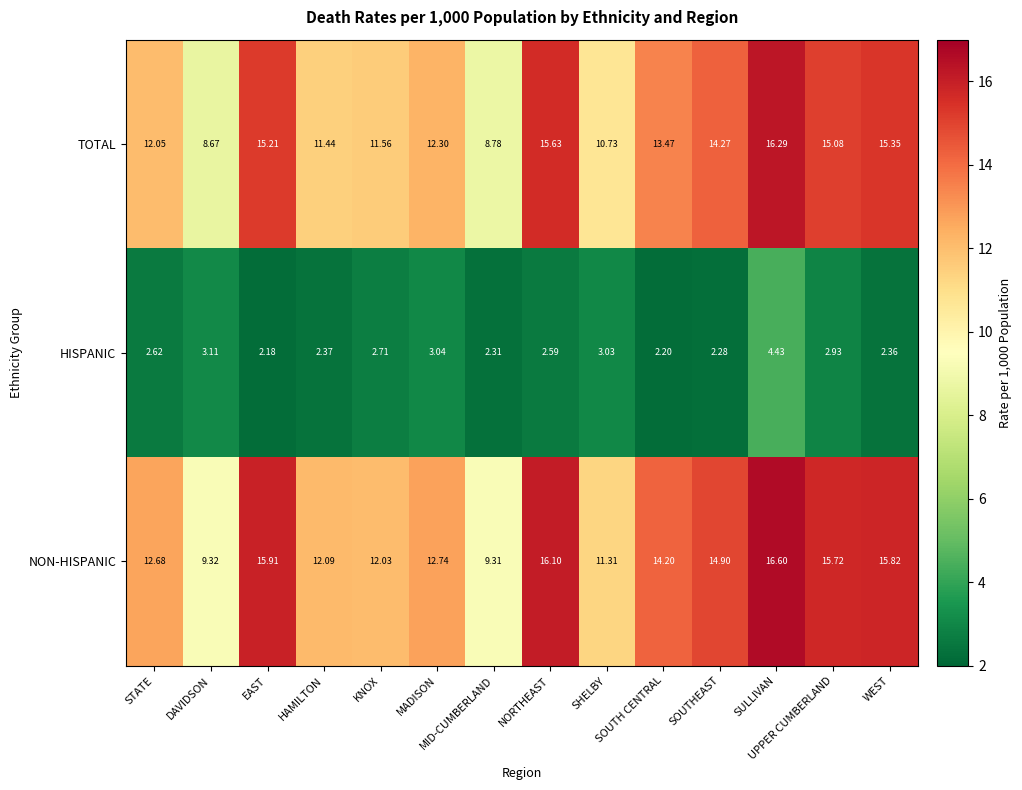

Count the number of data series in this chart.

3